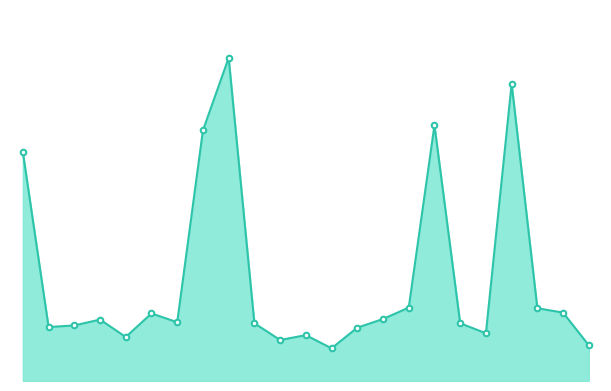

Is this an area chart (filled region under the line)?

Yes